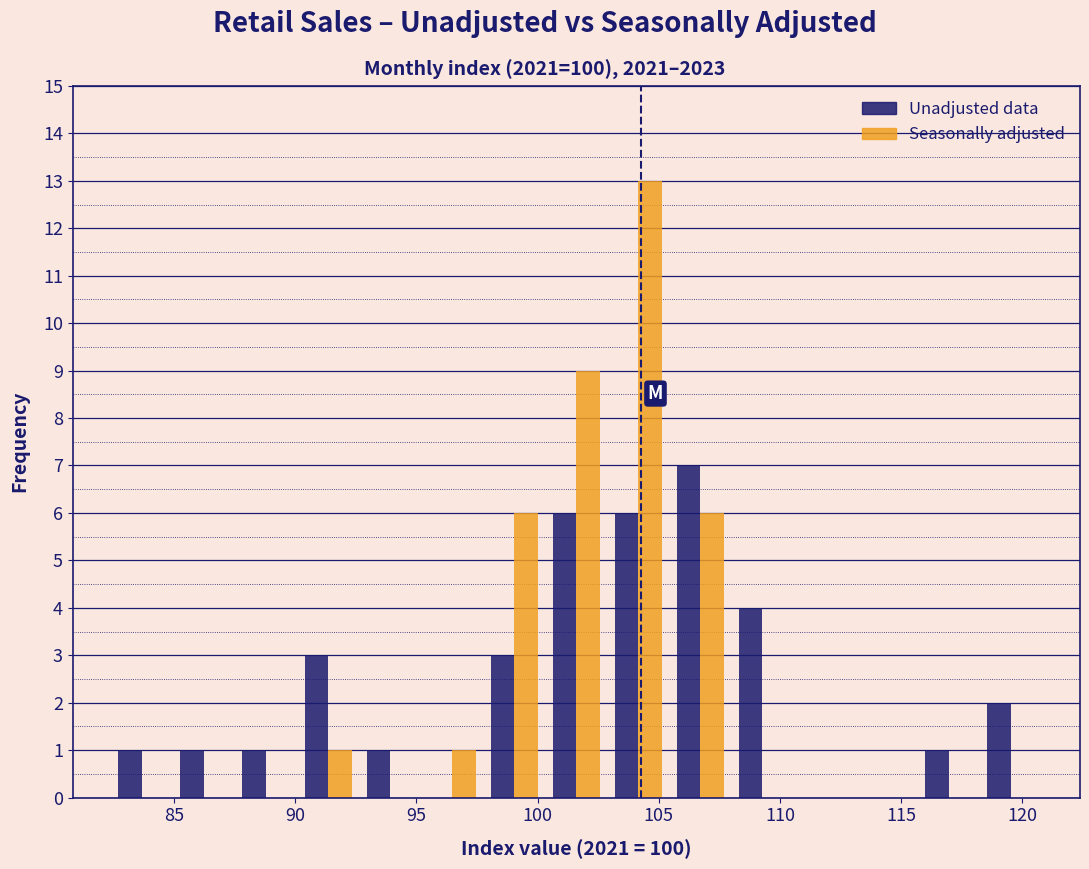

Reading left to right, transcribe this chart: for each range on the x-axis, give the height of each series' bar. Neither the bar edges nor the heights are printed on the chart, so give them approximately, as read against the axes.

82.5 to 85.0: Unadjusted data=1	Seasonally adjusted=0
85.0 to 87.5: Unadjusted data=1	Seasonally adjusted=0
87.5 to 90.0: Unadjusted data=1	Seasonally adjusted=0
90.0 to 92.5: Unadjusted data=3	Seasonally adjusted=1
92.5 to 95.0: Unadjusted data=1	Seasonally adjusted=0
95.0 to 98.0: Unadjusted data=0	Seasonally adjusted=1
98.0 to 100.5: Unadjusted data=3	Seasonally adjusted=6
100.5 to 103.0: Unadjusted data=6	Seasonally adjusted=9
103.0 to 105.5: Unadjusted data=6	Seasonally adjusted=13
105.5 to 108.0: Unadjusted data=7	Seasonally adjusted=6
108.0 to 110.5: Unadjusted data=4	Seasonally adjusted=0
110.5 to 113.0: Unadjusted data=0	Seasonally adjusted=0
113.0 to 115.5: Unadjusted data=0	Seasonally adjusted=0
115.5 to 118.0: Unadjusted data=1	Seasonally adjusted=0
118.0 to 121.0: Unadjusted data=2	Seasonally adjusted=0